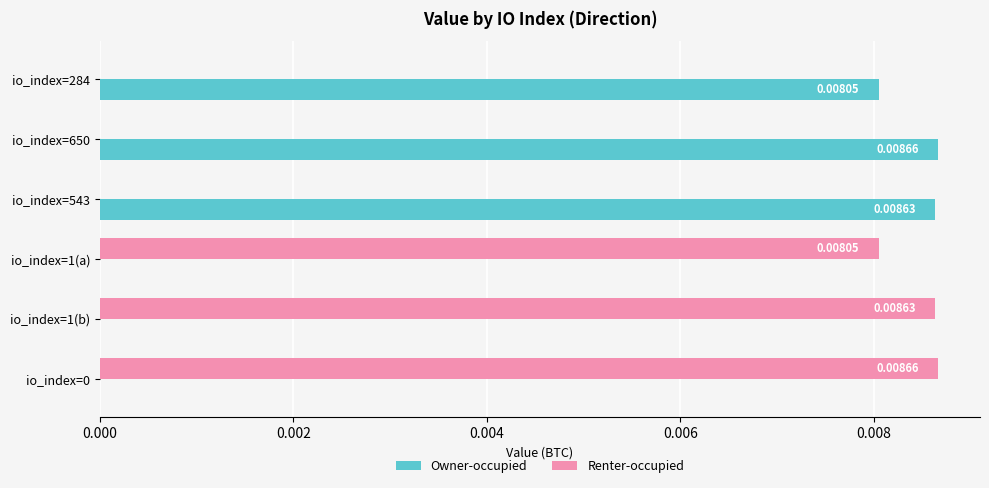

Count the number of data series in this chart.

2